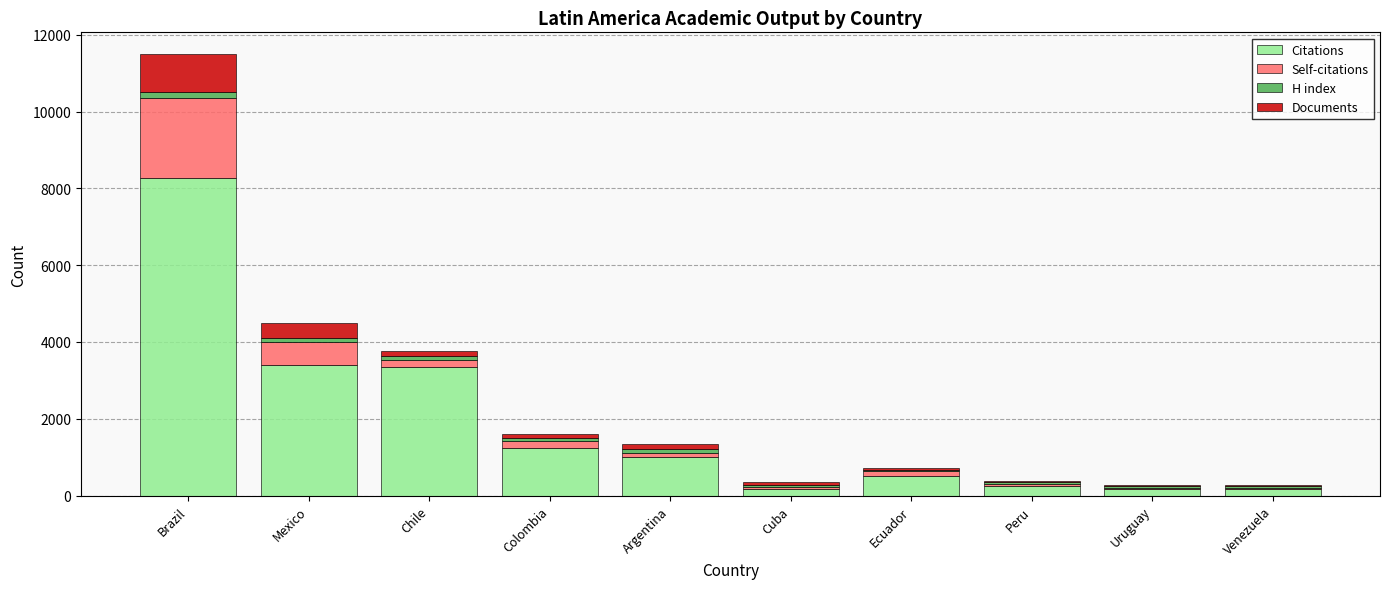

At which category is the sum across all series the highest?

Brazil